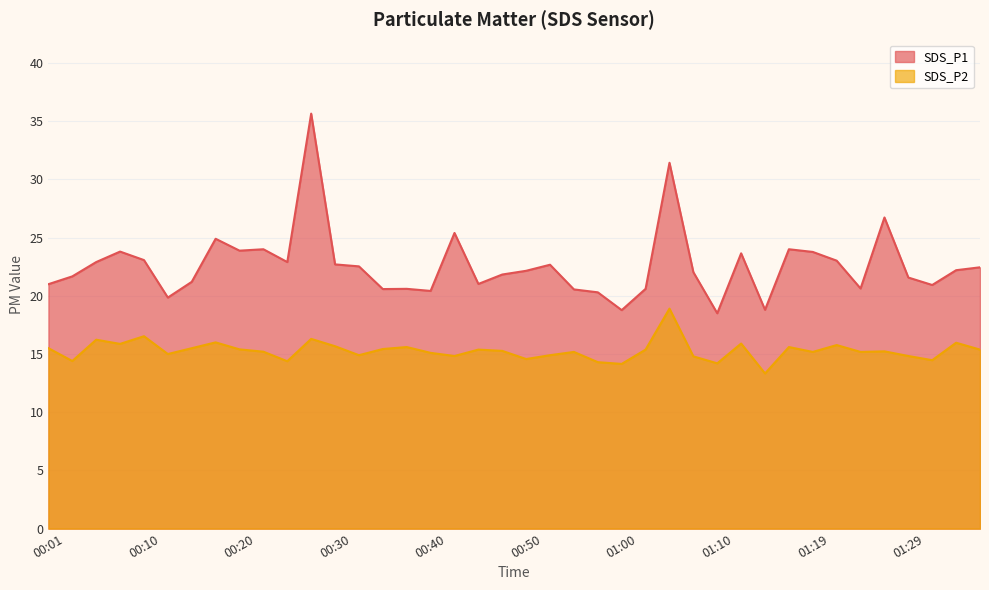

At which label does SDS_P1 first exceed 22?

00:06